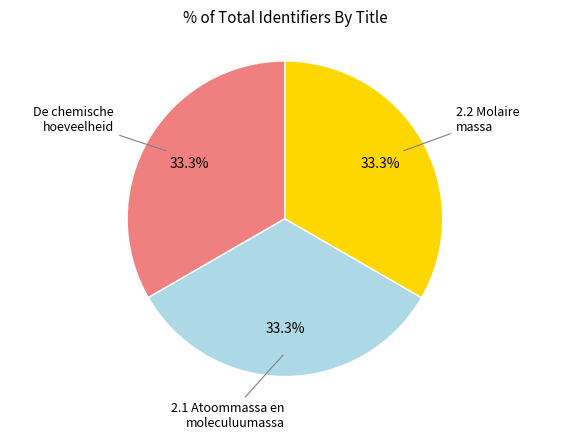

Is there any slice that represents more than half of the pie?

No